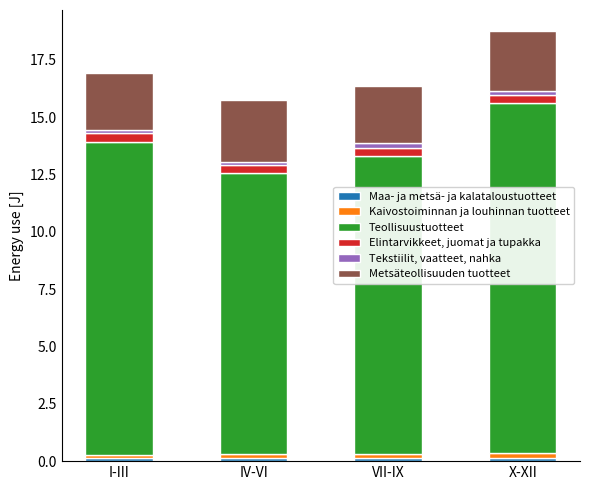

What is the total value across all series at IV-VI?

15.7